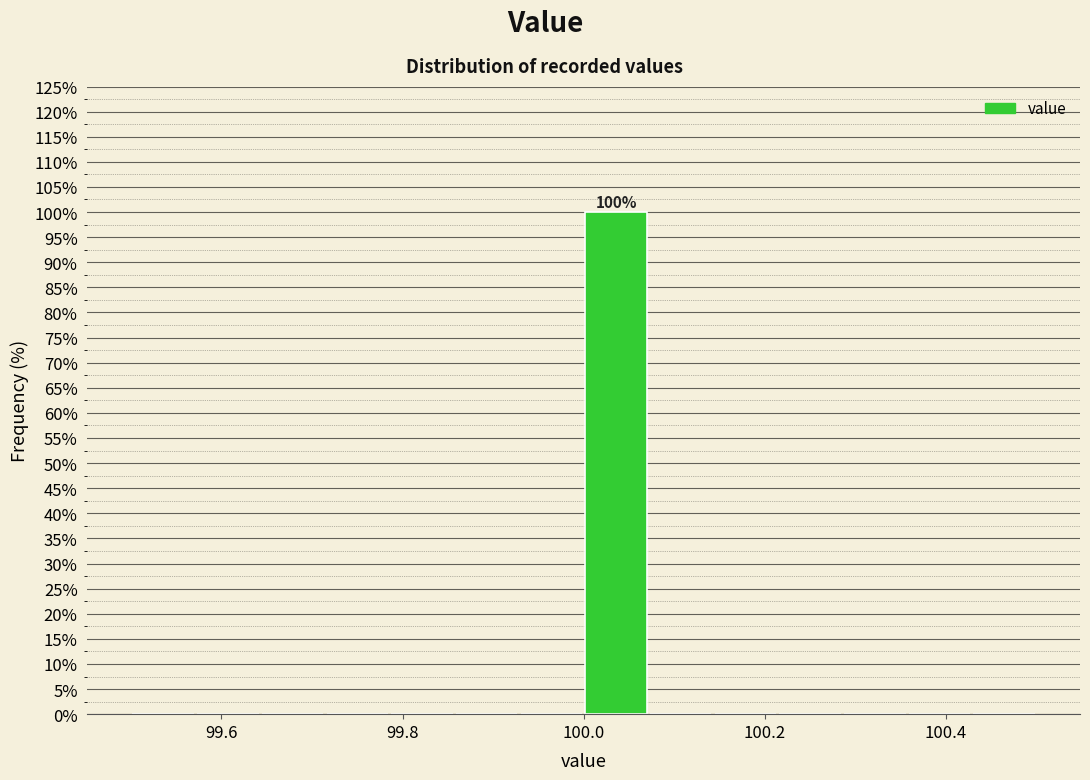

Around what value on the x-axis is the tallest bar? Give the approximate position of its centre, as read against the axis.

100.04